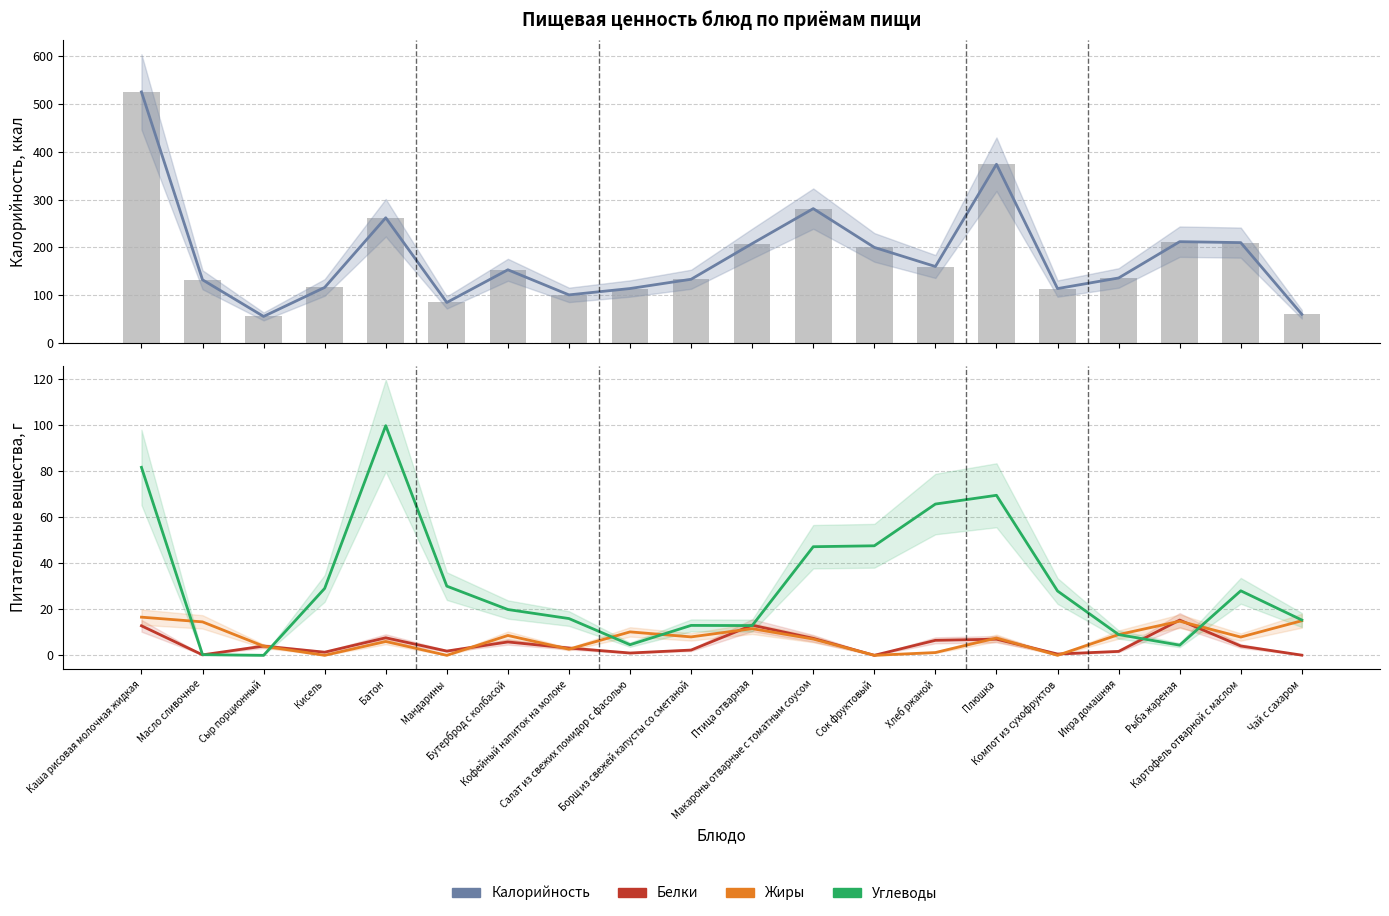

At how many categories does at least one series exceed 201?

7